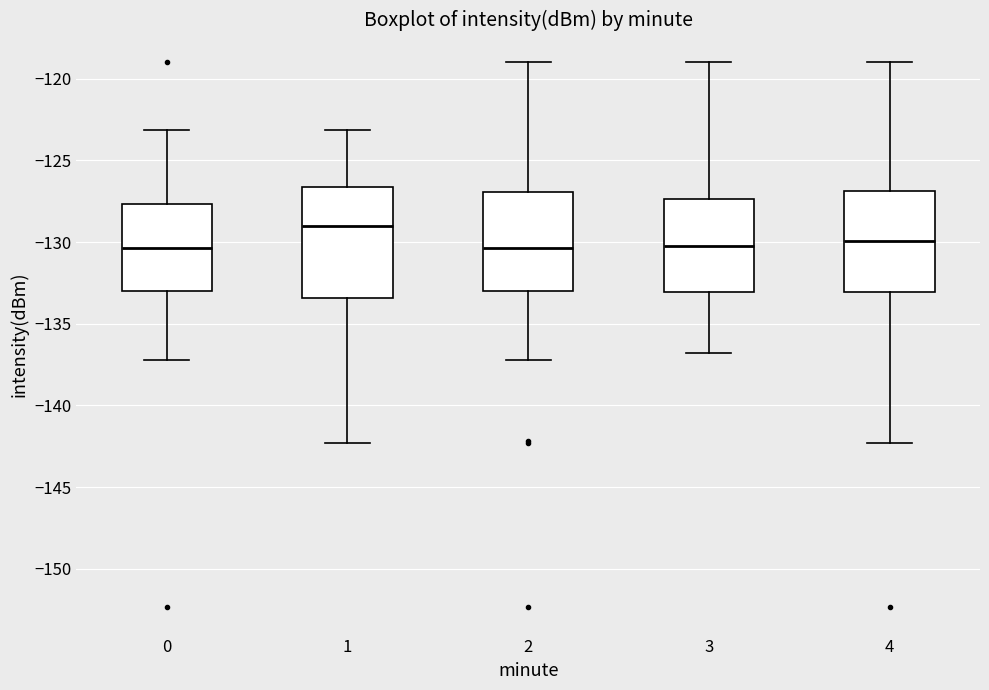

Which box is the tallest, from its lower edge to its upper edge?

1